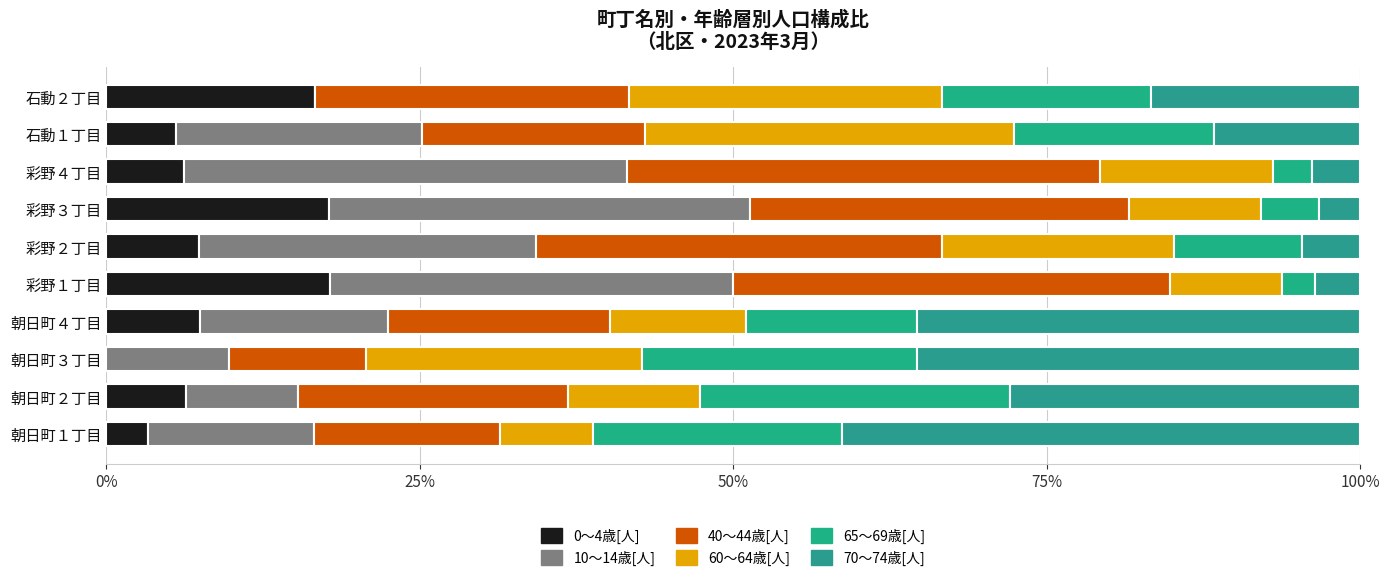

At how many categories does at least one series exceed 32?

7